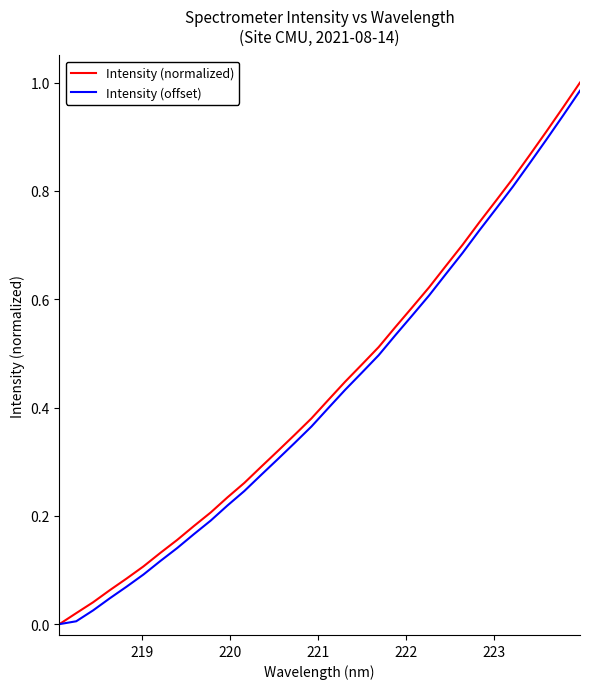

Which series has the largest total across all categories?

Intensity (normalized)